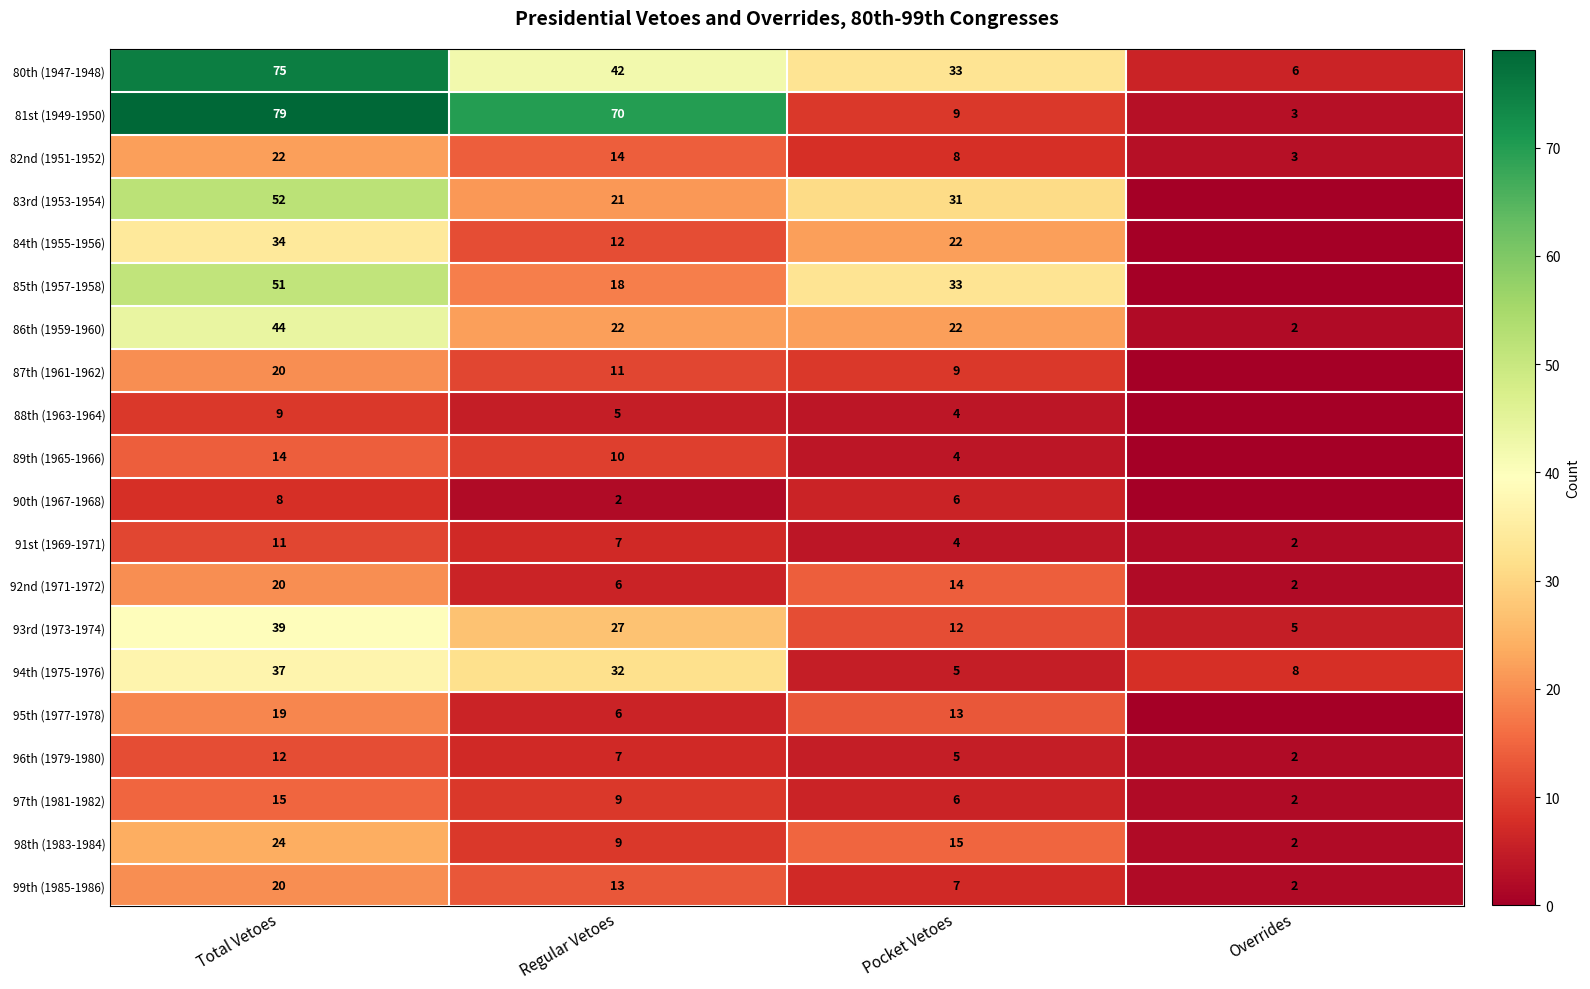

Between Overrides and Regular Vetoes, which is larger?

Regular Vetoes